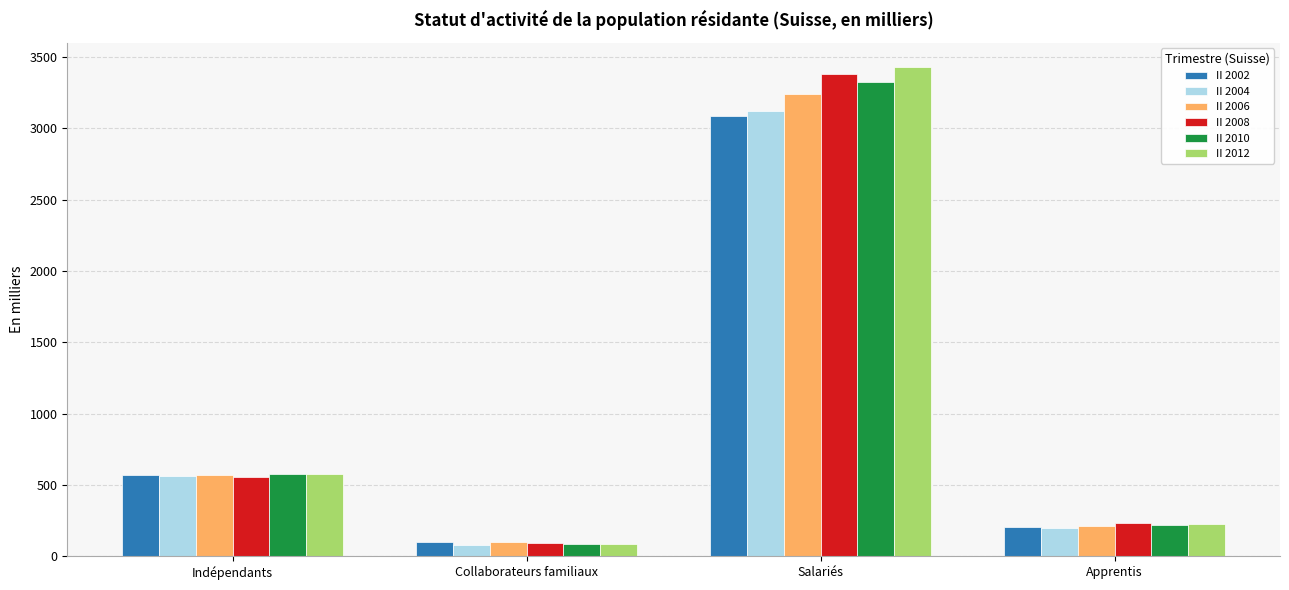

Does the chart contain stacked bars?

No